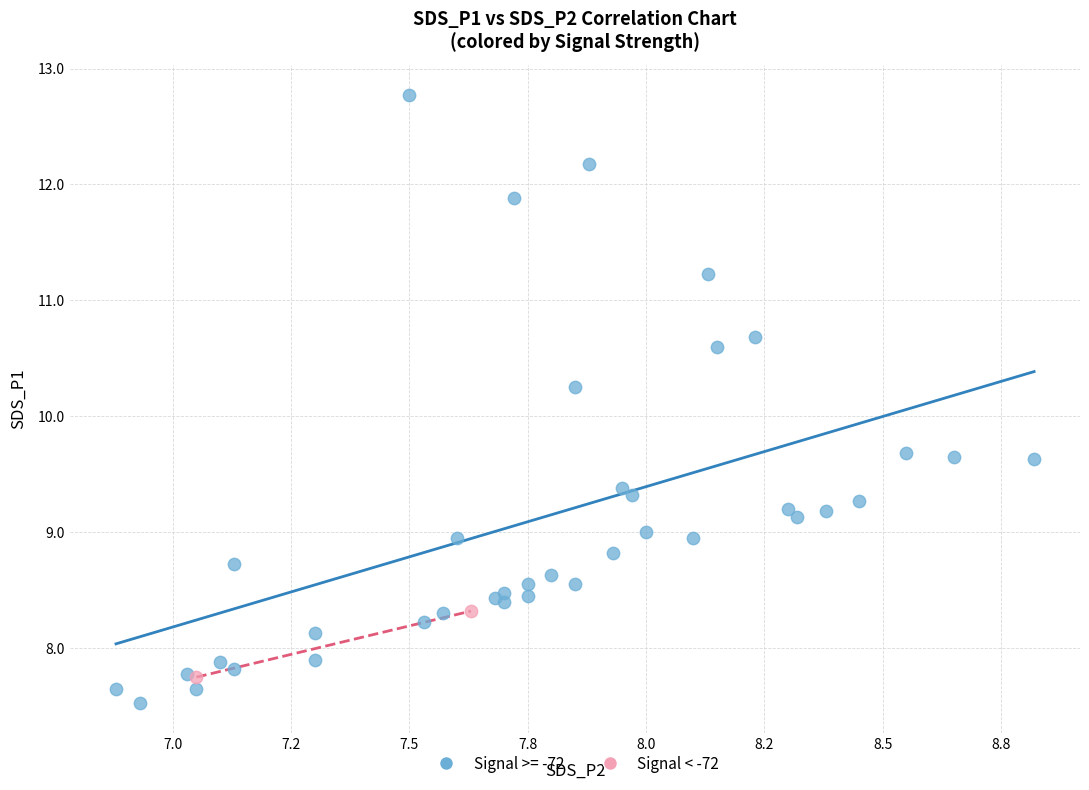

What are all the series names shown in the legend?

Signal >= -72, Signal < -72